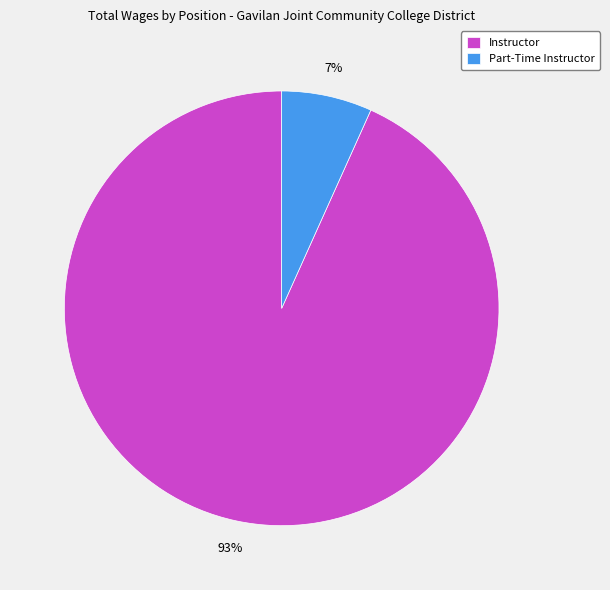

Is it true that Instructor is 93% of the pie?

True